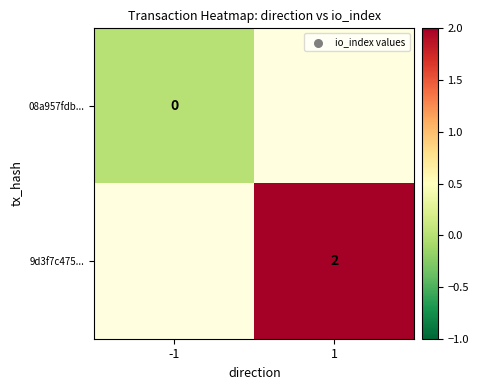

The 9d3f7c475... series shows 1 at 1. True or false?

False